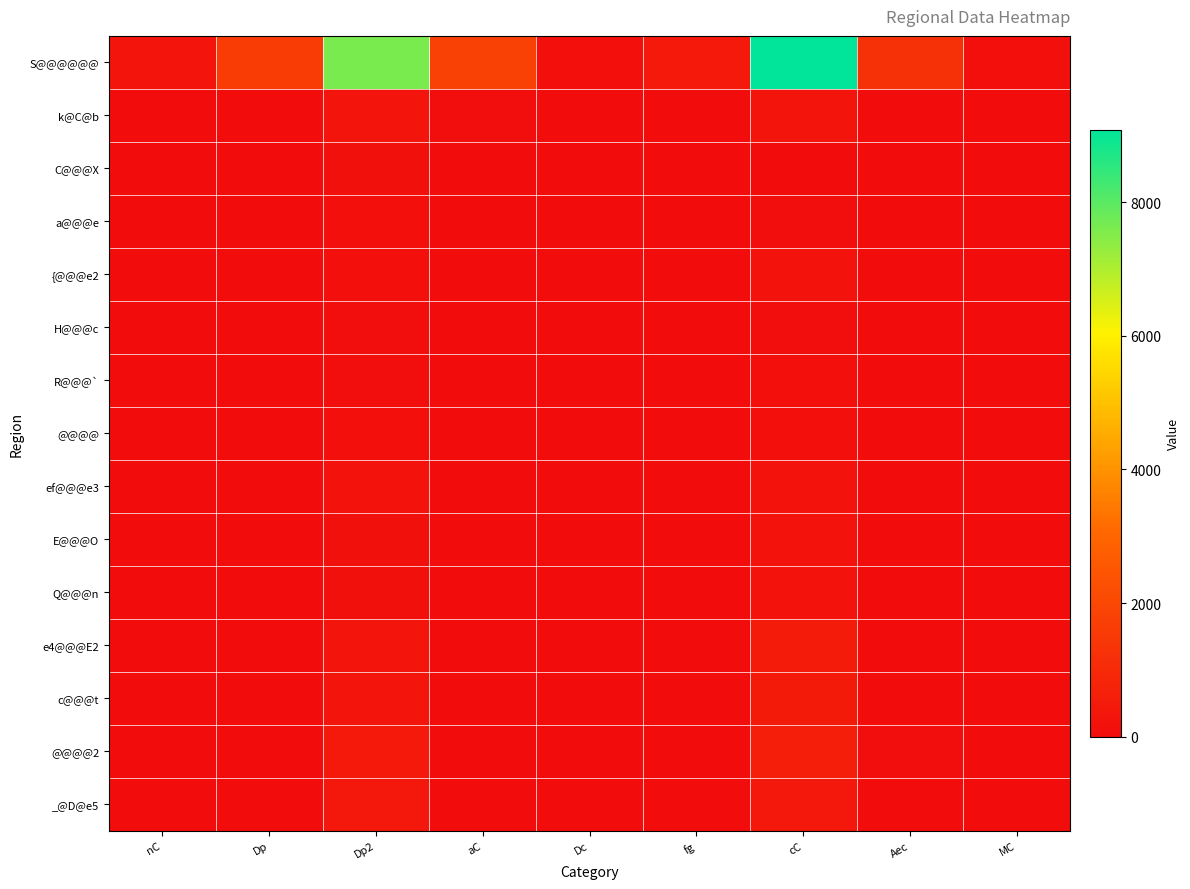

Which label corresponds to the largest value in the chart?

cC